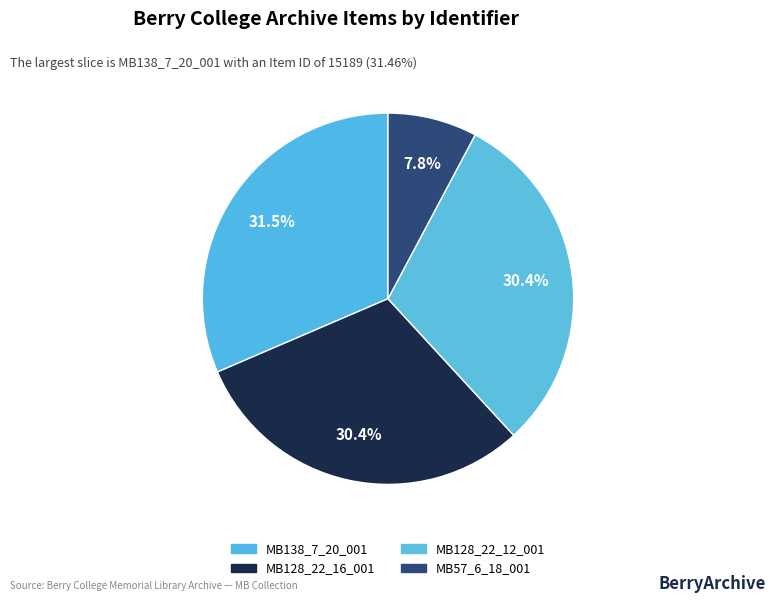

Combined, do MB128_22_12_001 and MB57_6_18_001 account for over 50%?

No